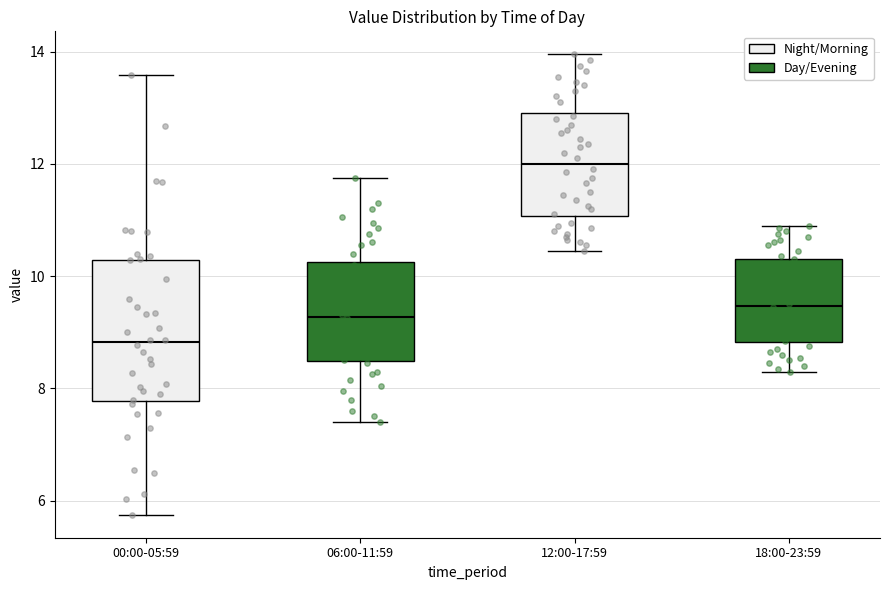

Reading left to right, transcribe this box plot: for each box, give where its median line is, the range the box spans, and where its two whiskers end, as read against the y-axis. The values are not printed on the chart, so give them approximately, as read against the axis.

00:00-05:59: median 8.8, box 7.8 to 10.2, whiskers 5.8 to 13.6
06:00-11:59: median 9.2, box 8.4 to 10.2, whiskers 7.4 to 11.8
12:00-17:59: median 12.0, box 11.0 to 13.0, whiskers 10.4 to 14.0
18:00-23:59: median 9.4, box 8.8 to 10.4, whiskers 8.4 to 11.0